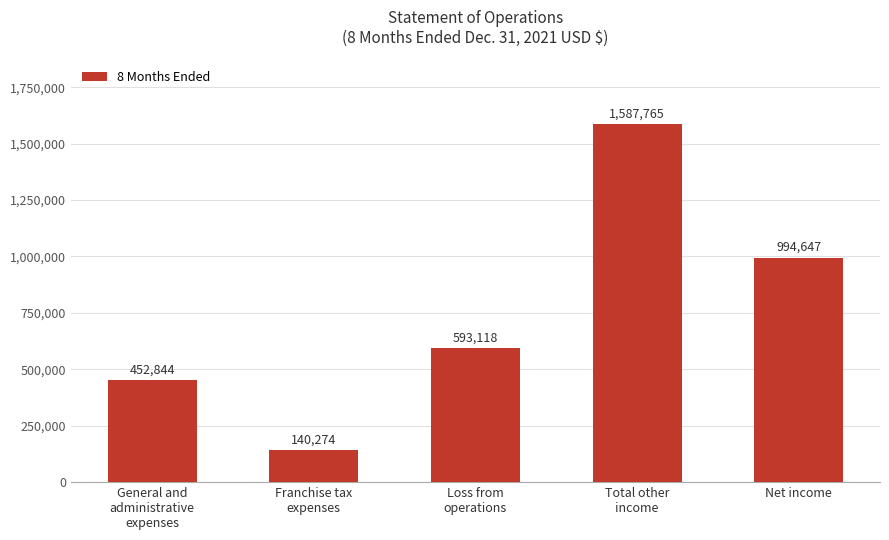

Where is the data nearest to the value 864019?

Net income